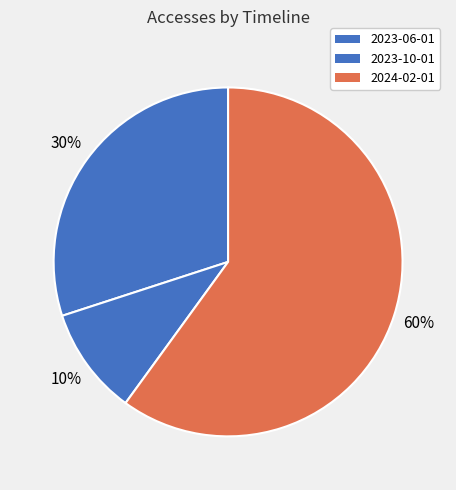

What is the change in value from 2023-06-01 to 2024-02-01?

+3